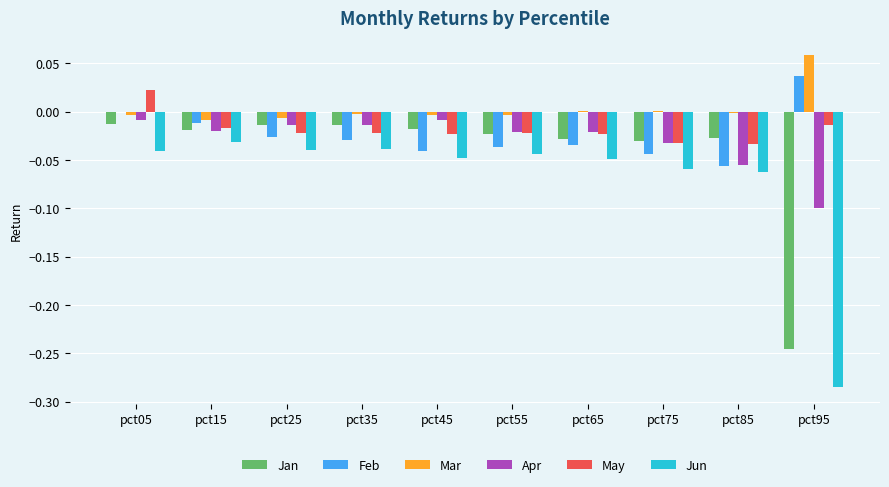

At which category is the sum across all series the highest?

pct05